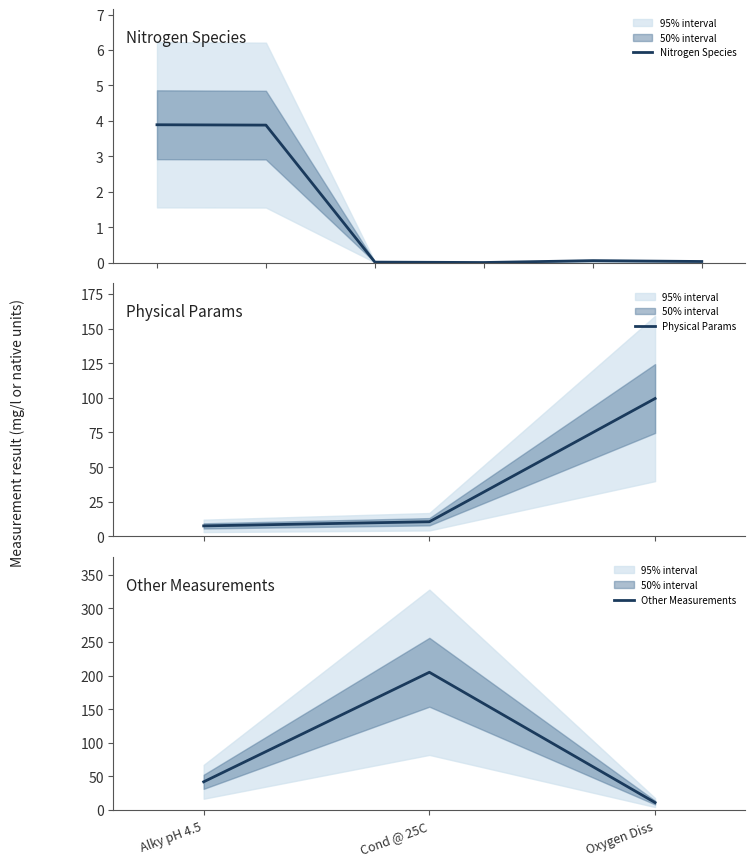

What is the greatest value displayed?

205.0